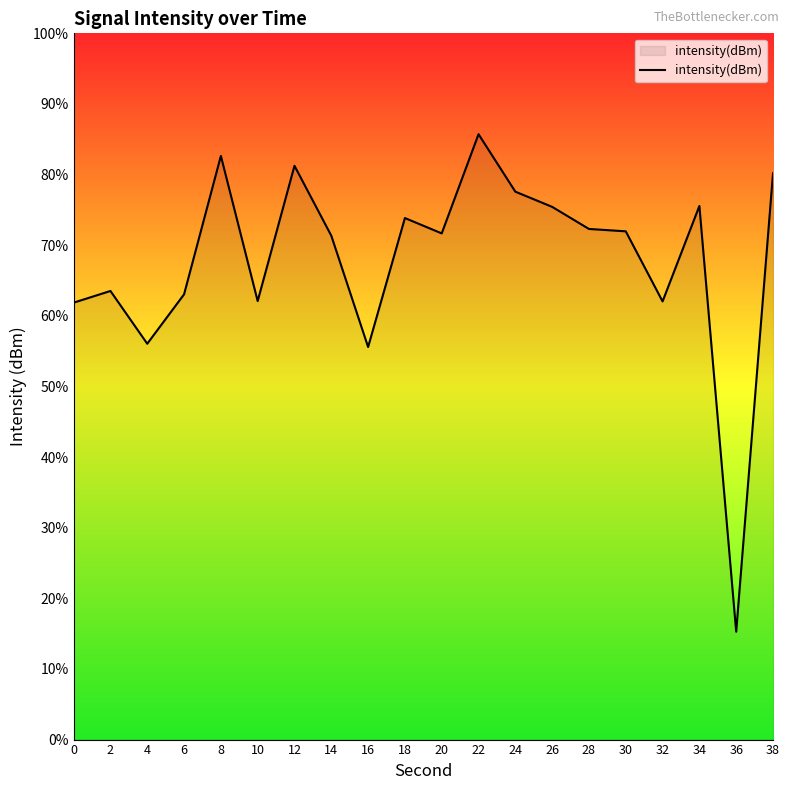

At which category does the data reach its first local peak?

2